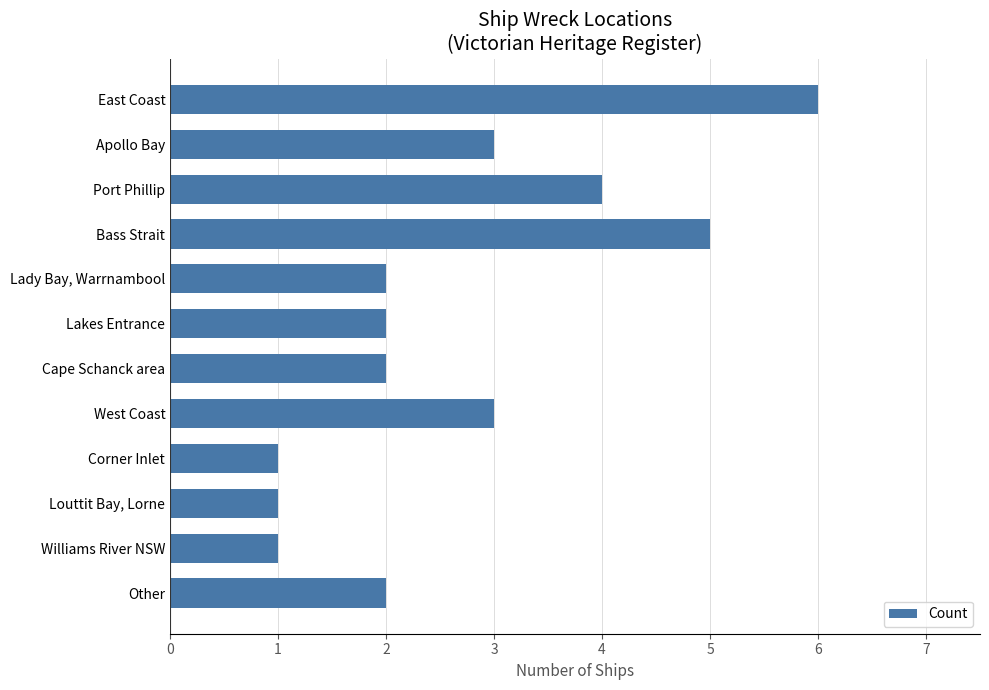

Approximately how many times larger is the value at Cape Schanck area compared to Bass Strait?

0.4